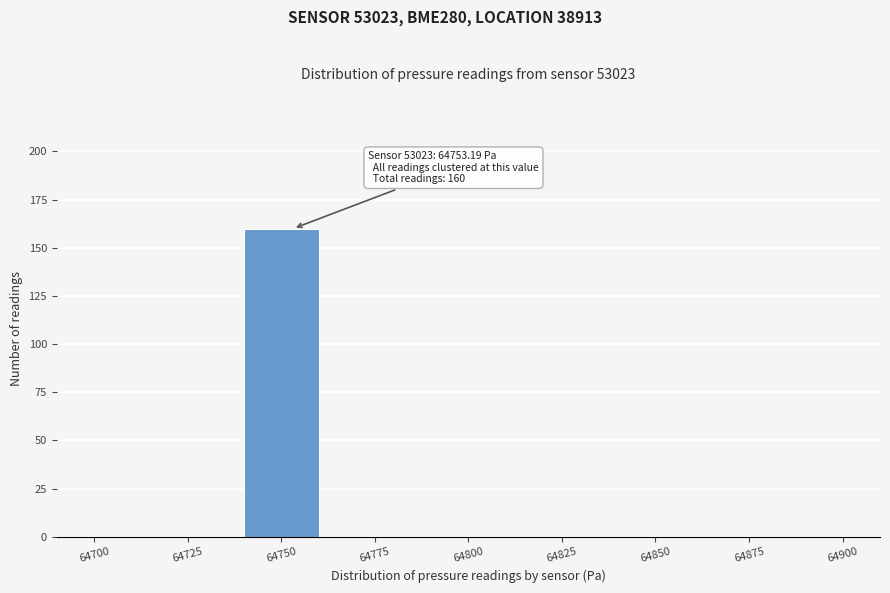

Over which range of the x-axis is the bar tallest?

64740 to 64760